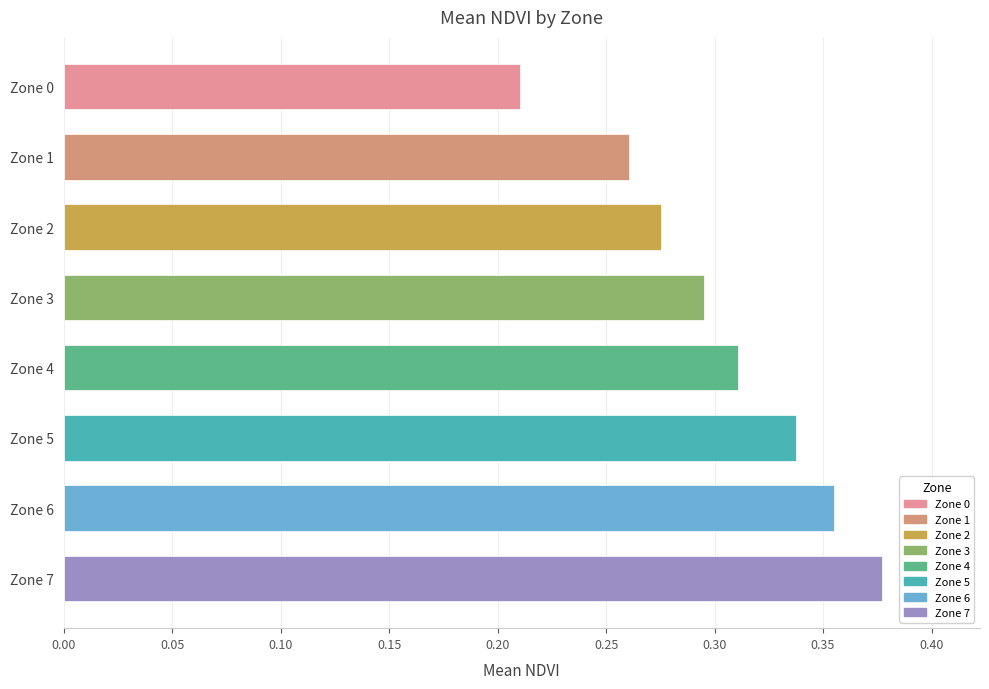

Which has a higher value, Zone 3 or Zone 7?

Zone 7